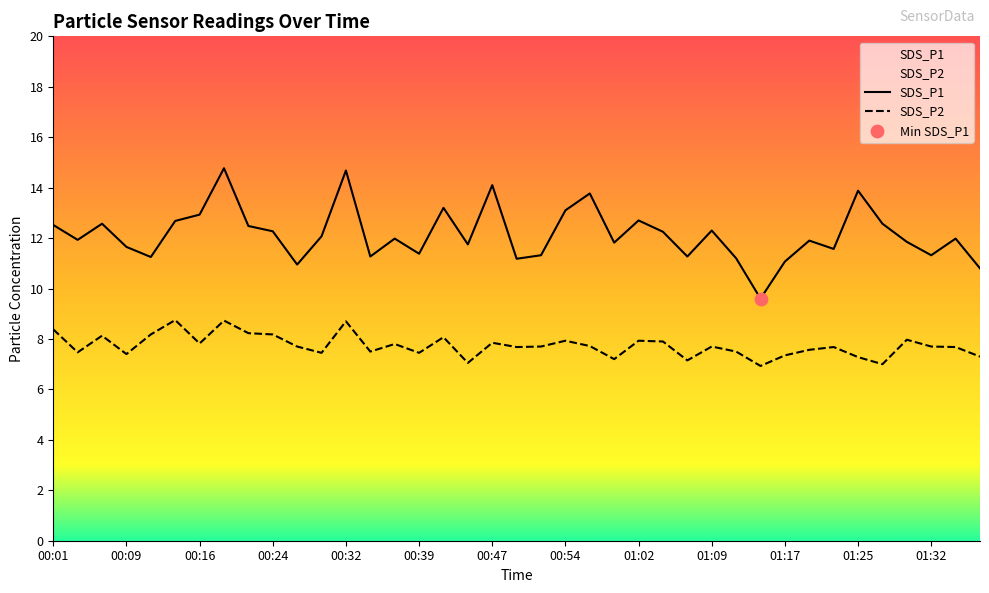

Is the value of SDS_P2 at 00:57 greater than the value of SDS_P1 at 01:27?

No